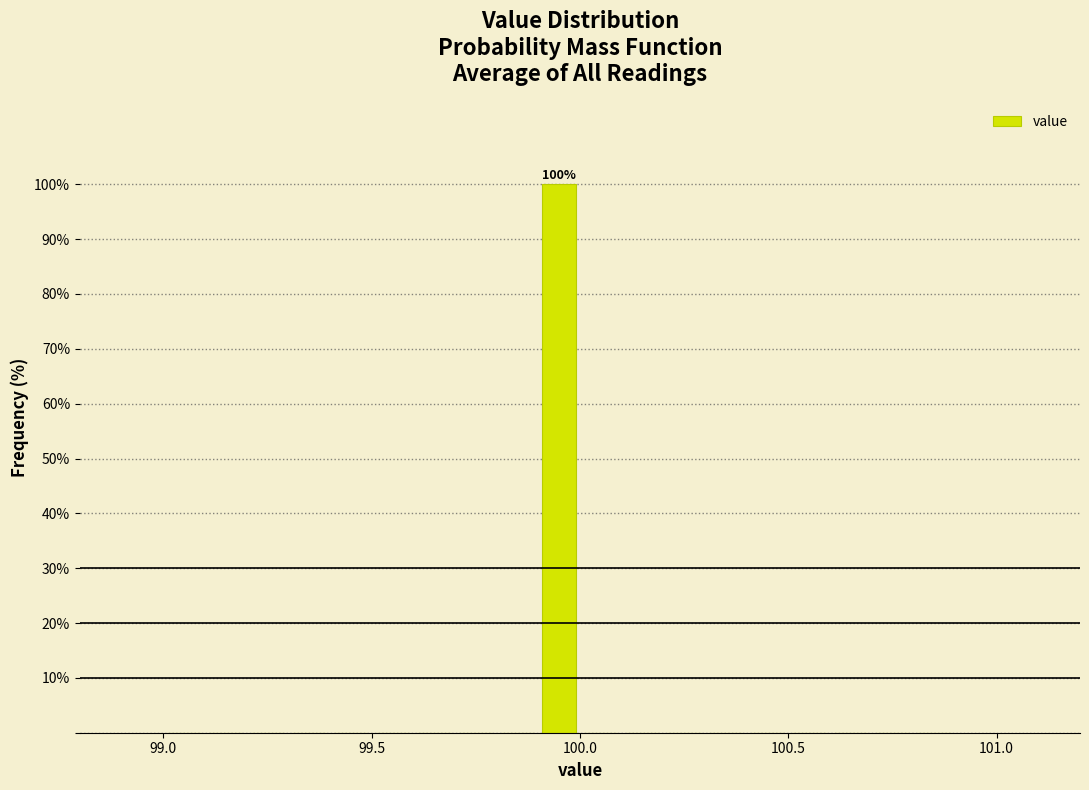

Read against the x-axis, roughly where is the centre of the tallest bar?

99.95